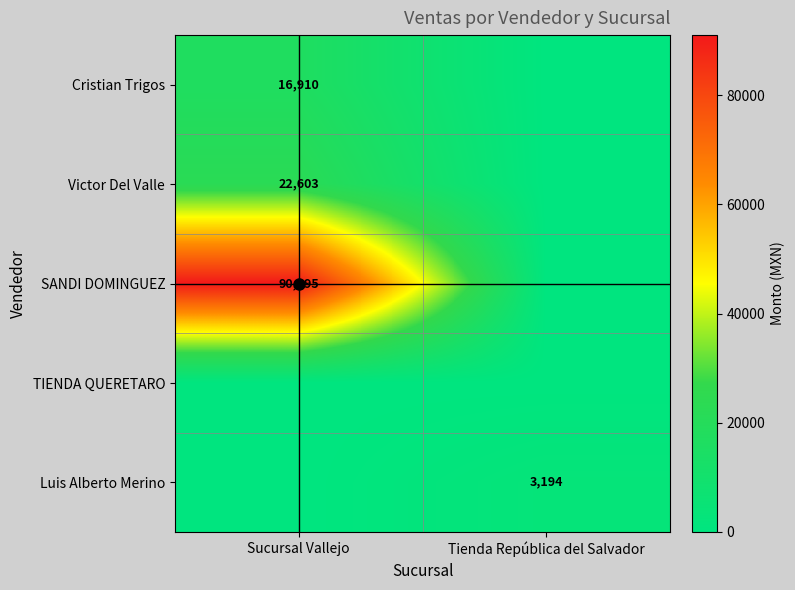

What is the sum of the Victor Del Valle values at Sucursal Vallejo and Tienda República del Salvador?

22603.0